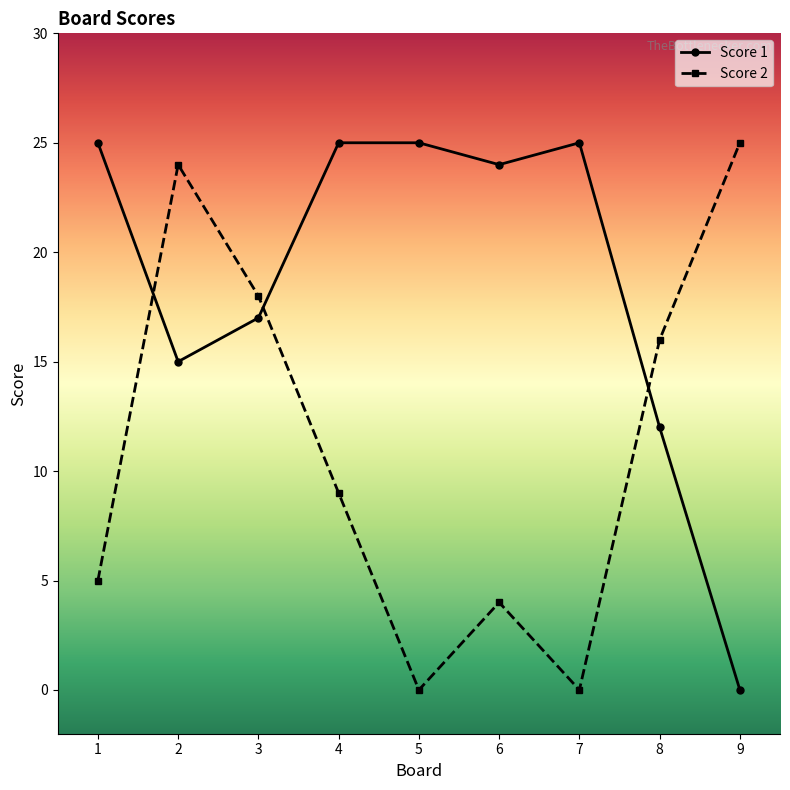

How many lines are shown in the chart?

2